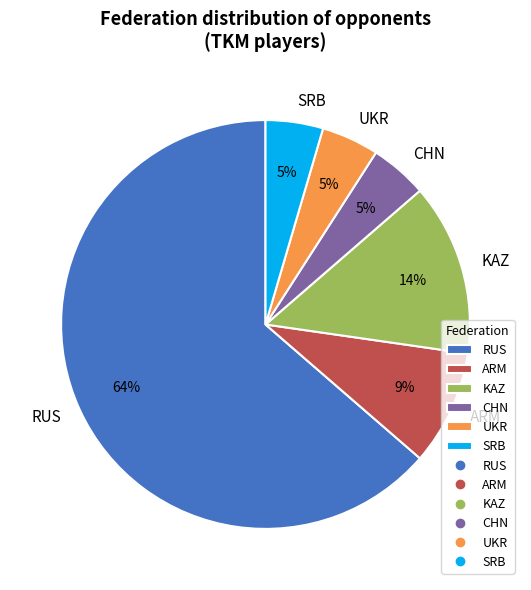

How many segments does this pie chart have?

6